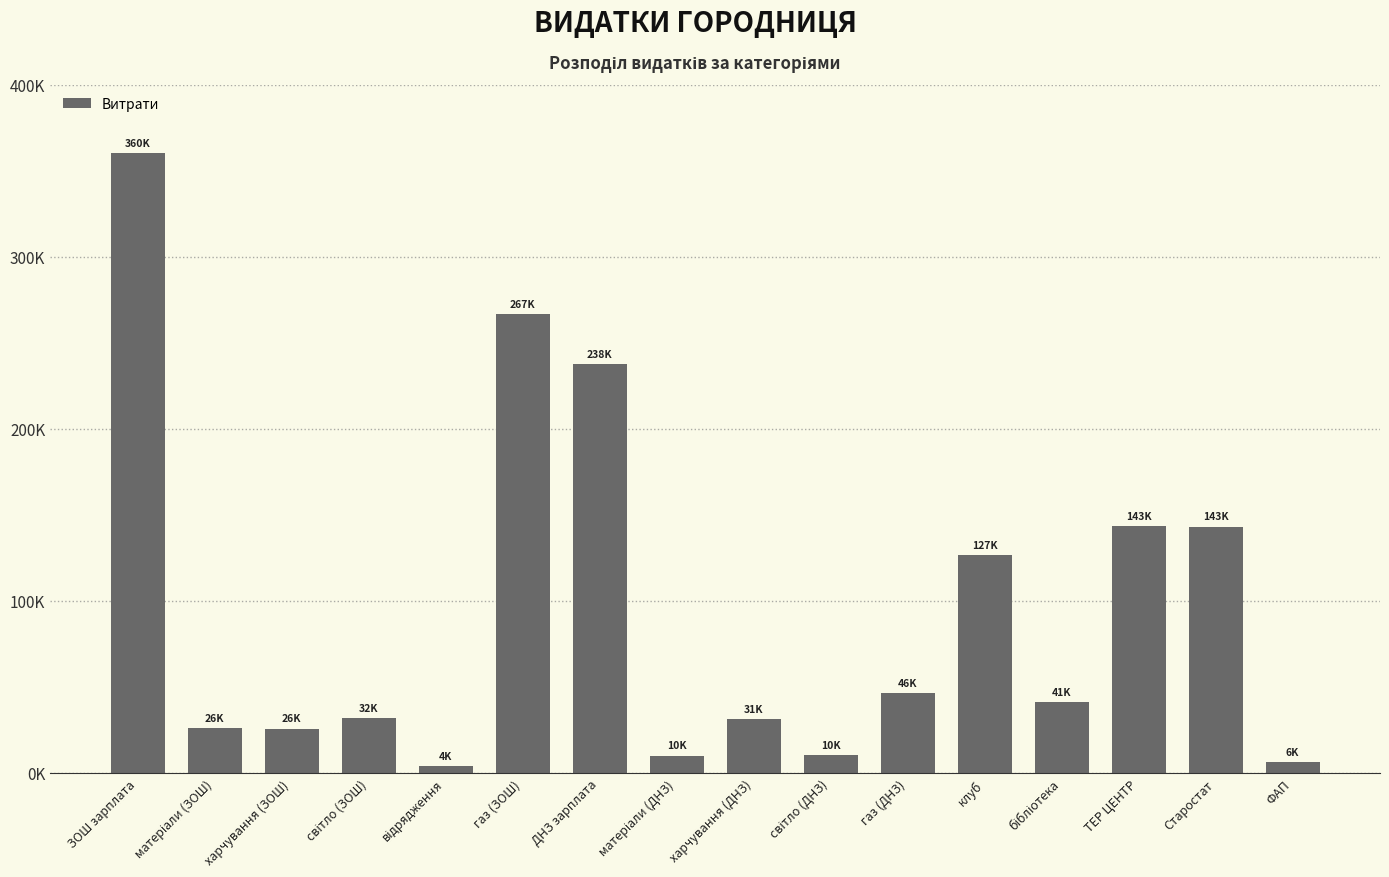

How many values exceed 41092?

7